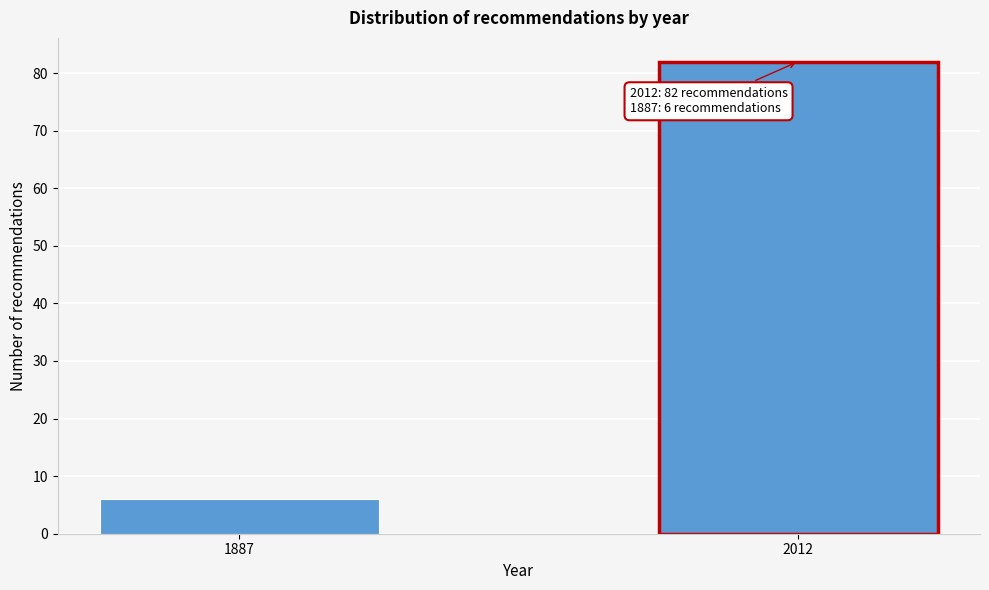

Reading left to right, list all the values displayed in this chart.

6	82